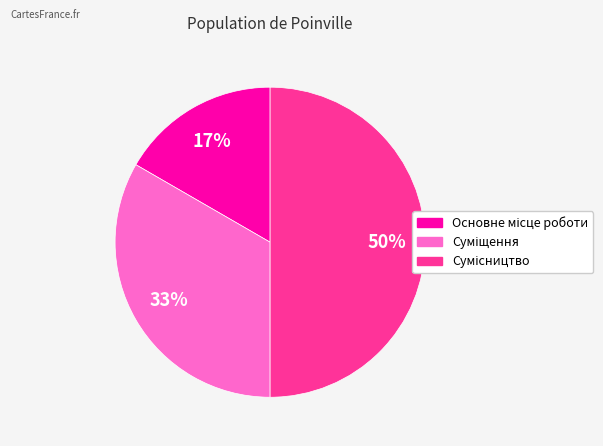

To the nearest percent, what is the average slice percentage?

33%